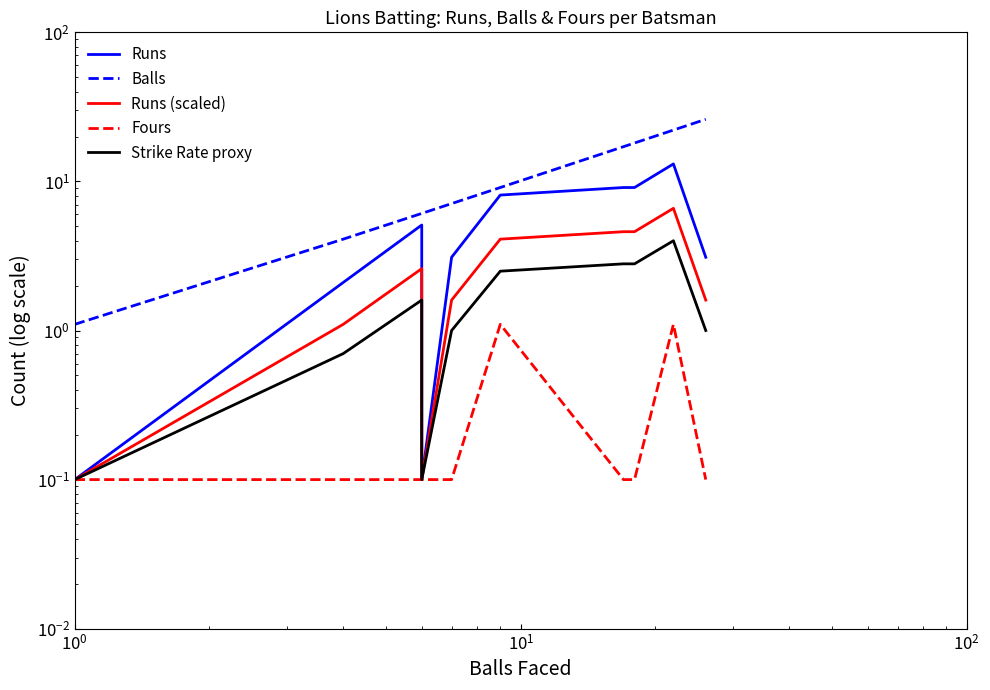

What is the smallest value displayed?

0.1